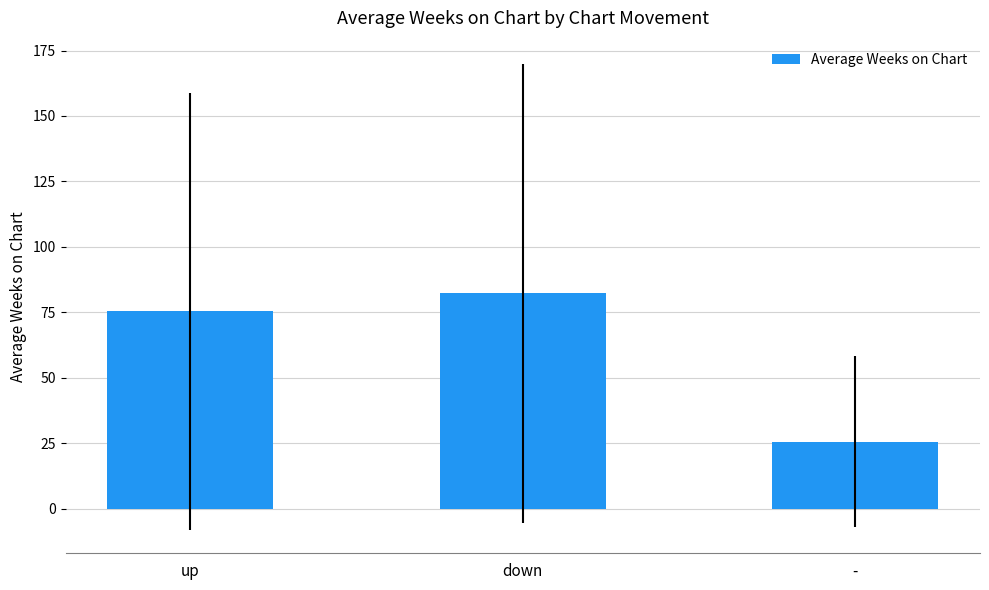

List the labels in order of value, smallest first.

-, up, down